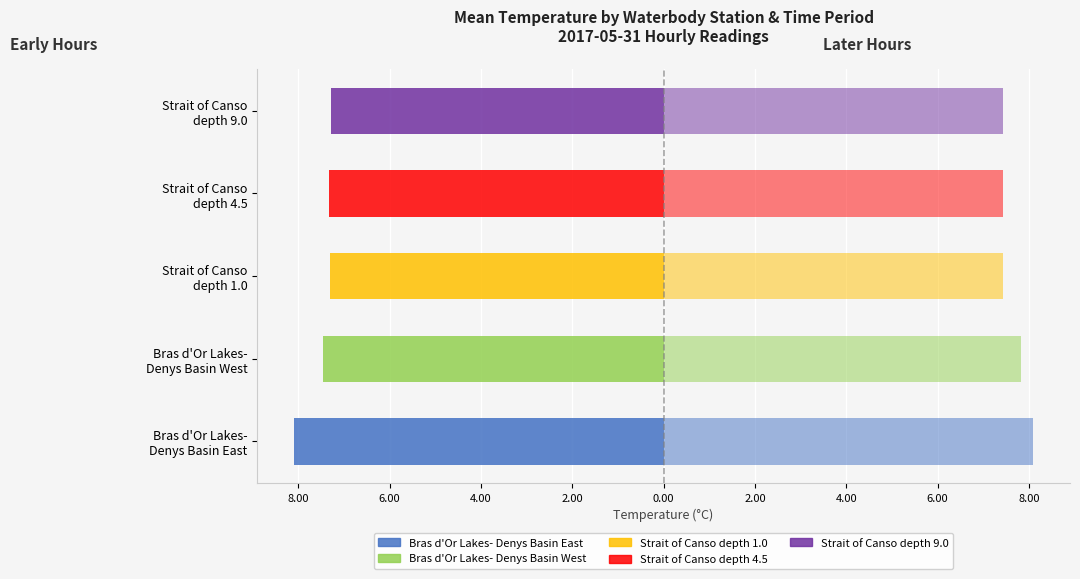

True or false: Strait of Canso-Canso Lock depth 1.0 has a value of 7.4 at Strait of Canso depth 4.5.

True